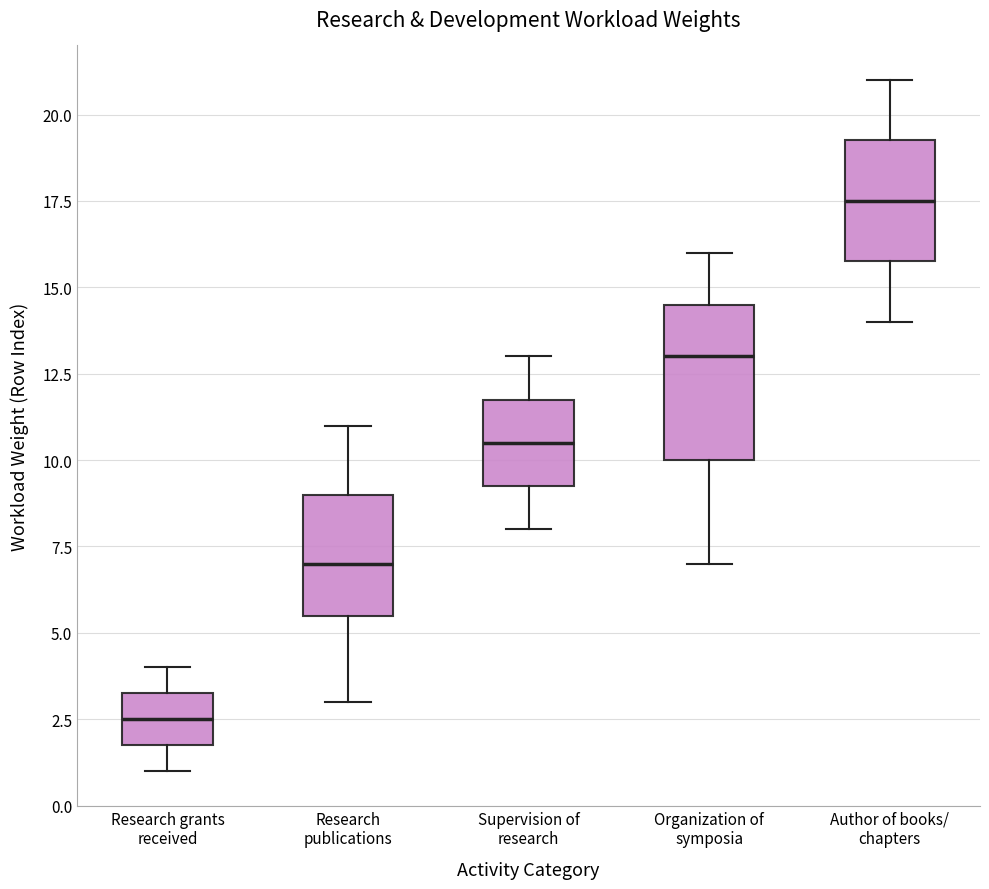

Reading left to right, read every box against the y-axis: the position of its median line, the range the box covers, and the ends of its whiskers. The values are not printed on the chart, so give them approximately, as read against the axis.

Research grants received: median 2.5, box 2.0 to 3.5, whiskers 1.0 to 4.0
Research publications: median 7.0, box 5.5 to 9.0, whiskers 3.0 to 11.0
Supervision of research: median 10.5, box 9.5 to 12.0, whiskers 8.0 to 13.0
Organization of symposia: median 13.0, box 10.0 to 14.5, whiskers 7.0 to 16.0
Author of books/ chapters: median 17.5, box 16.0 to 19.5, whiskers 14.0 to 21.0